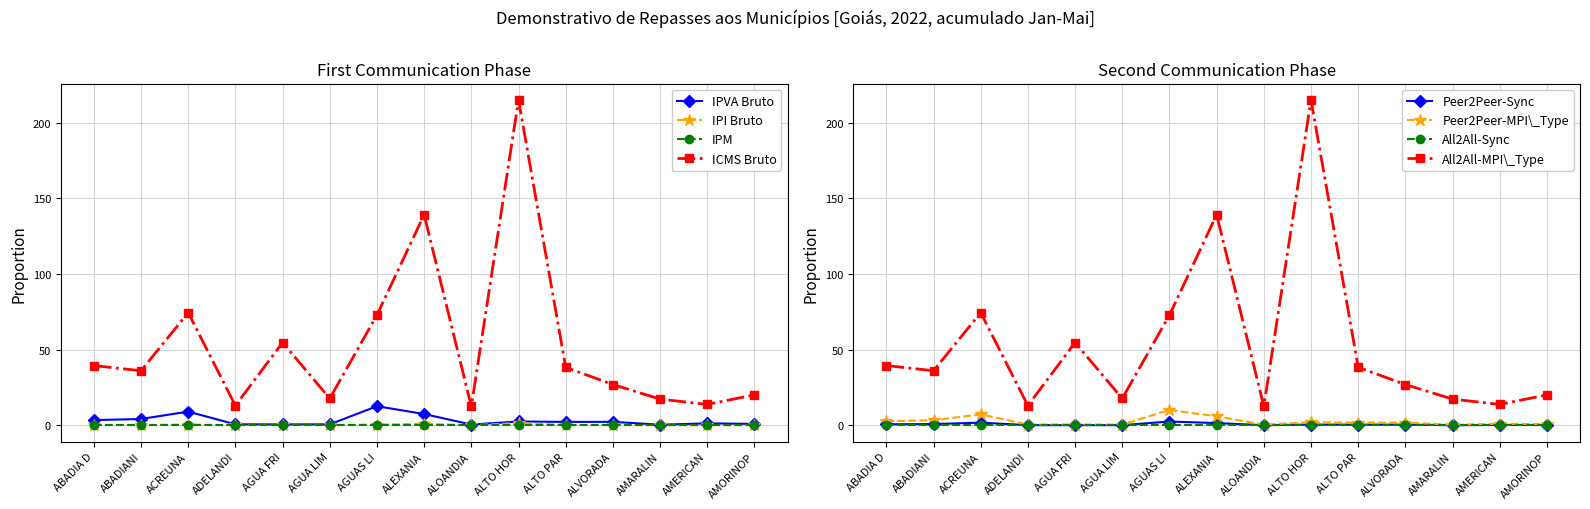

What is the difference between the maximum and minimum values in the ICMS Bruto series?

202.4